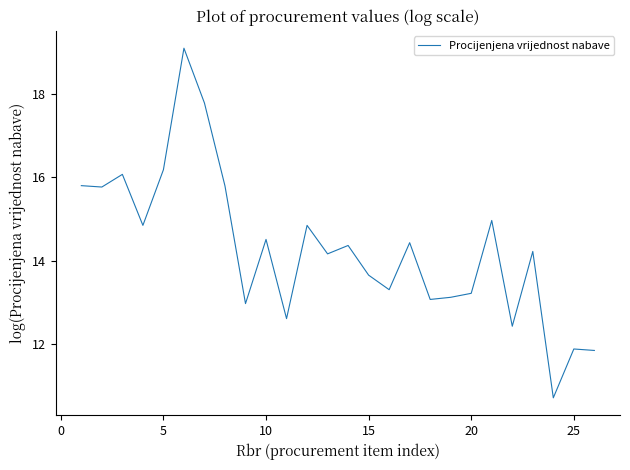

What is the smallest value displayed?

10.7